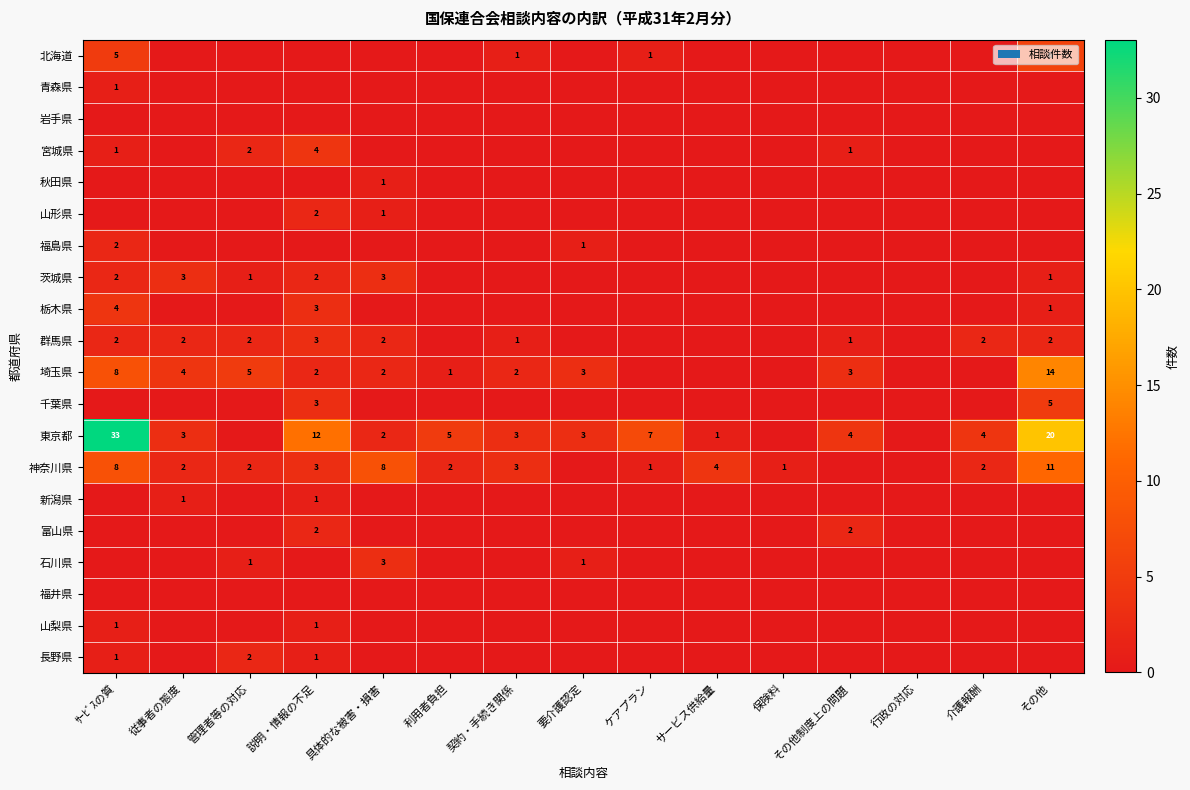

List the labels in order of 埼玉県 value, largest first.

その他, ｻｰﾋﾞｽの質, 管理者等の対応, 従事者の態度, 要介護認定, その他制度上の問題, 説明・情報の不足, 具体的な被害・損害, 契約・手続き関係, 利用者負担, ケアプラン, サービス供給量, 保険料, 行政の対応, 介護報酬